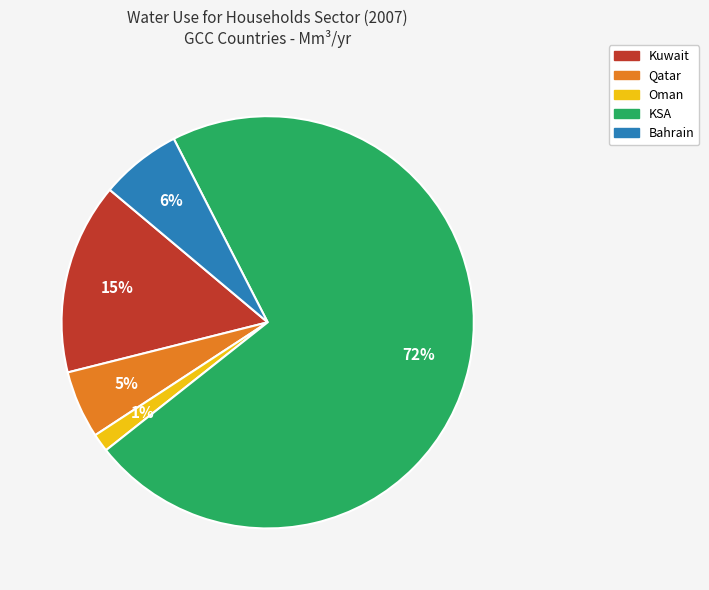

Does any single category account for the majority?

Yes